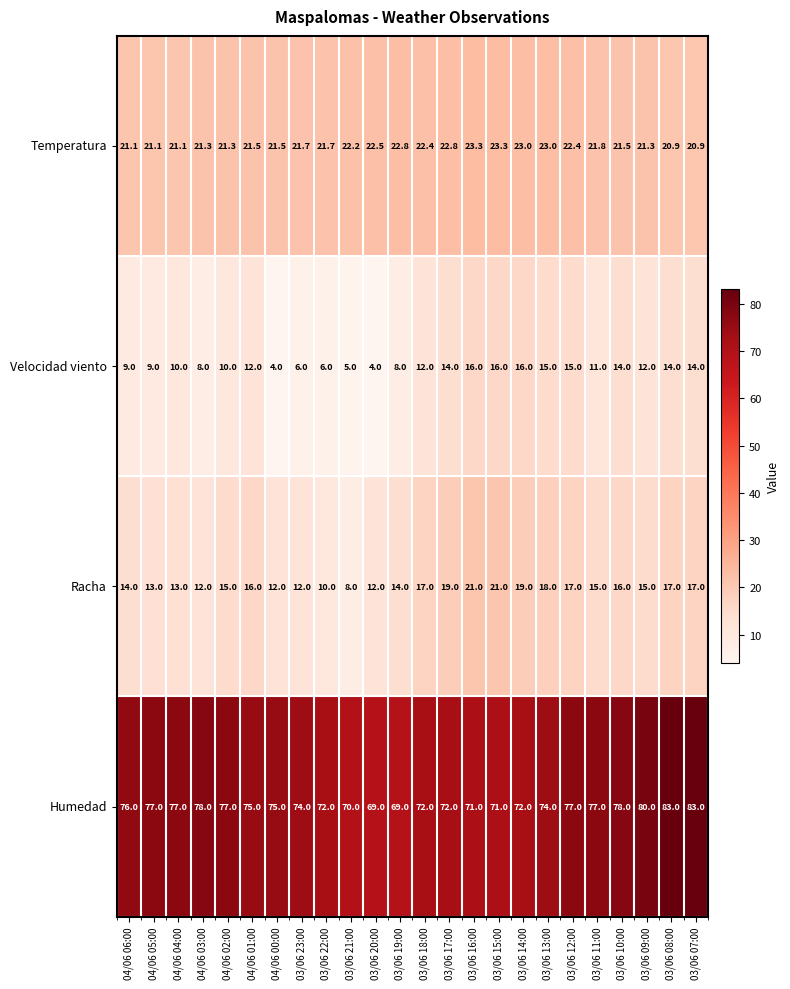

What is the sum of the Humedad values at 03/06 17:00 and 03/06 16:00?

143.0